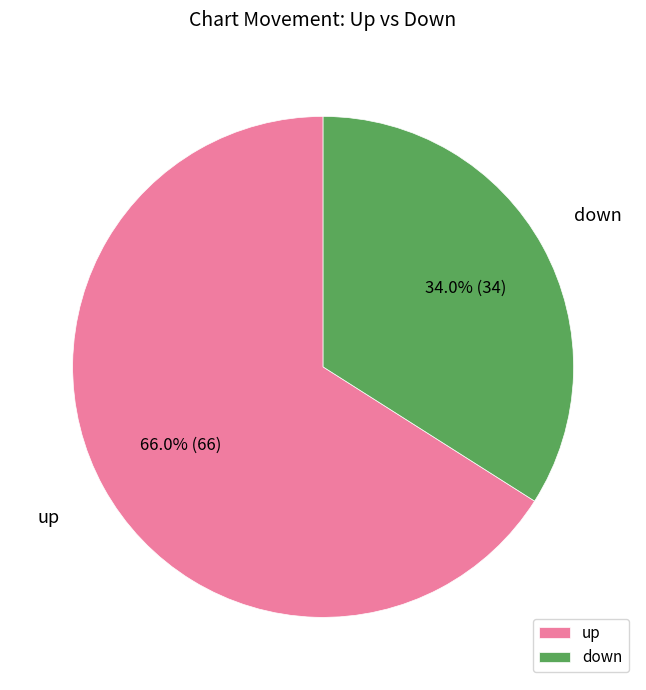

To the nearest percent, what is the average slice percentage?

50%